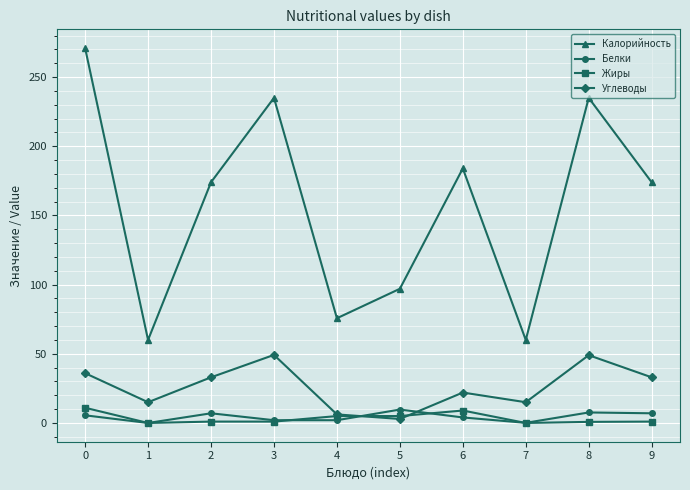

At which category does Углеводы reach its first local valley?

1